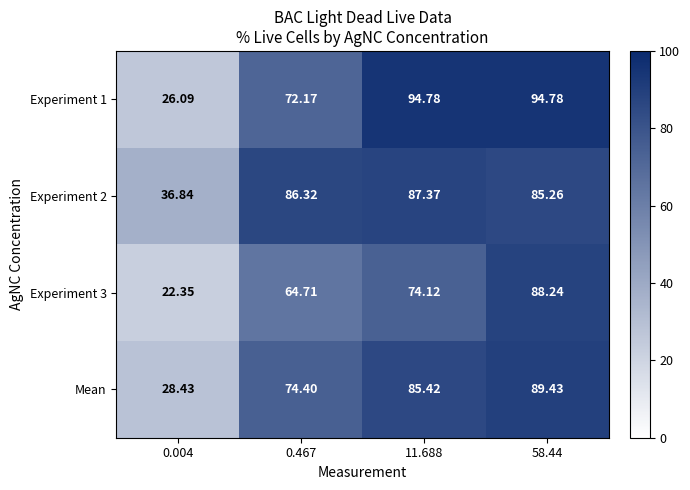

Is the value of Mean at 0.004 greater than the value of Experiment 1 at 11.688?

No